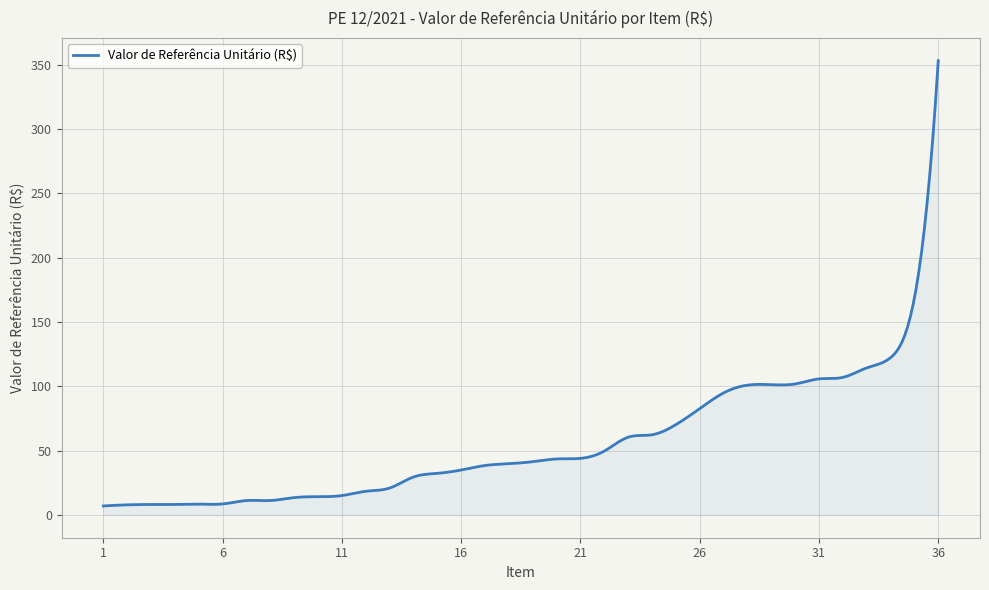

What is the difference between the maximum and minimum values?

345.9